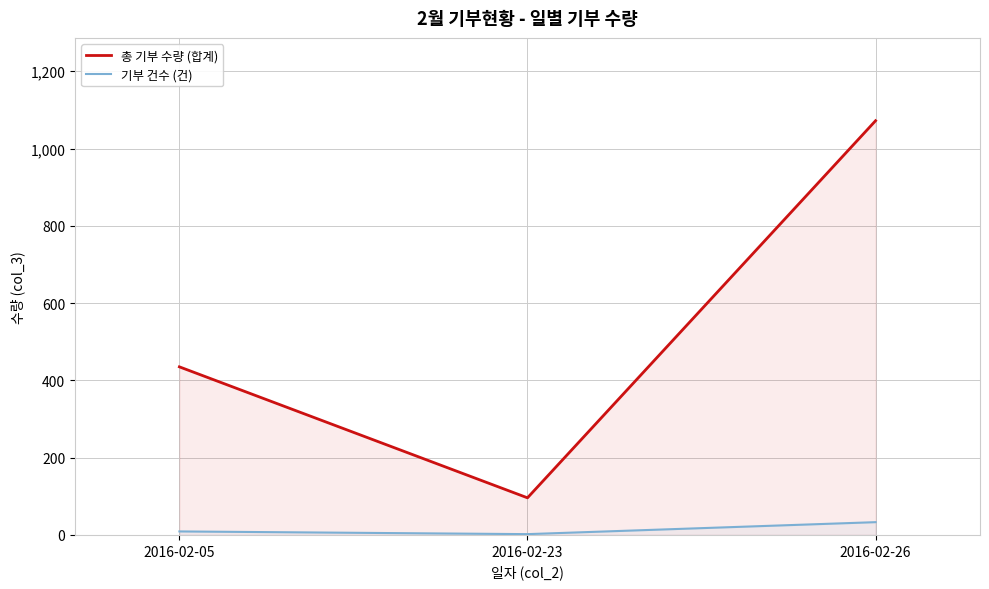

What is the approximate value of 총 기부 수량 (합계) at 2016-02-23, to the nearest 100?

100